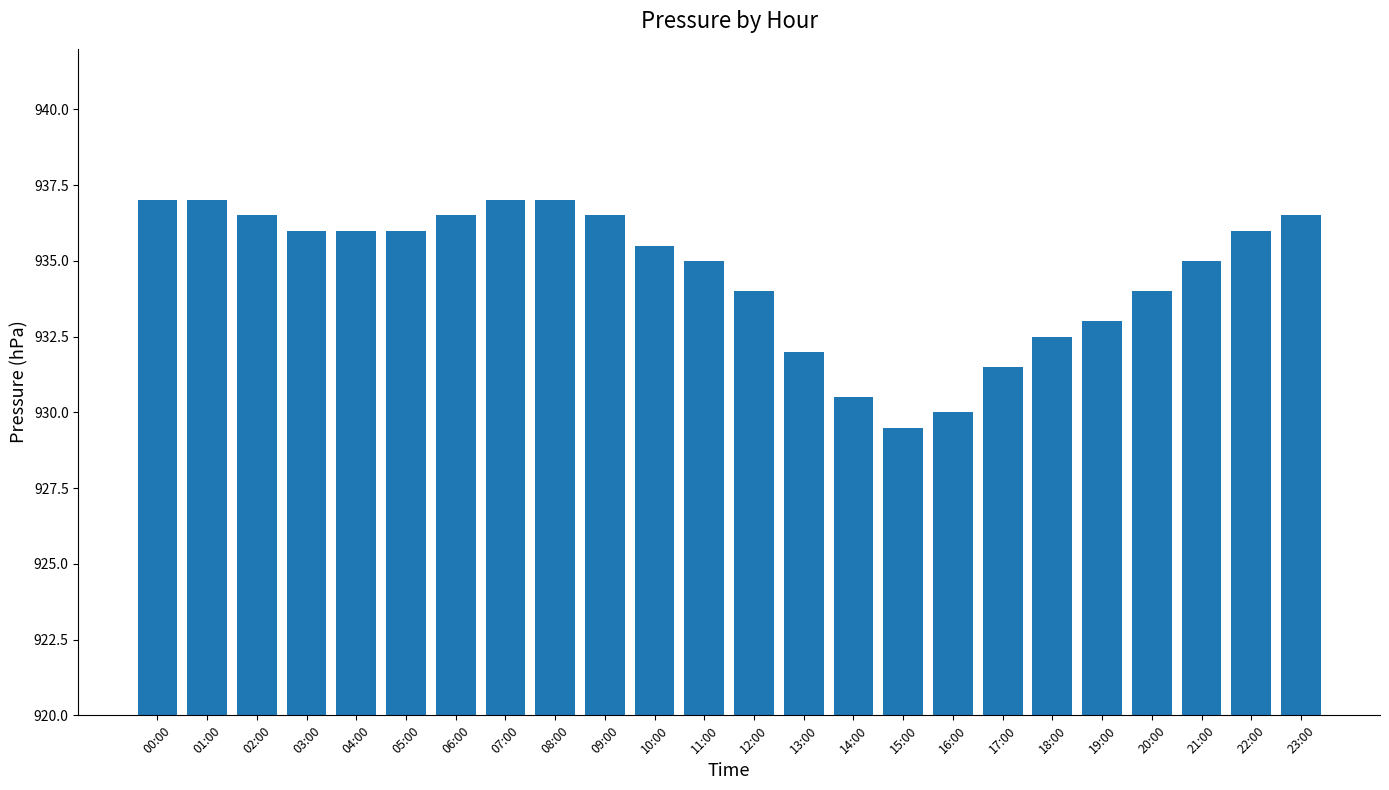

Read the value at 06:00.

936.5